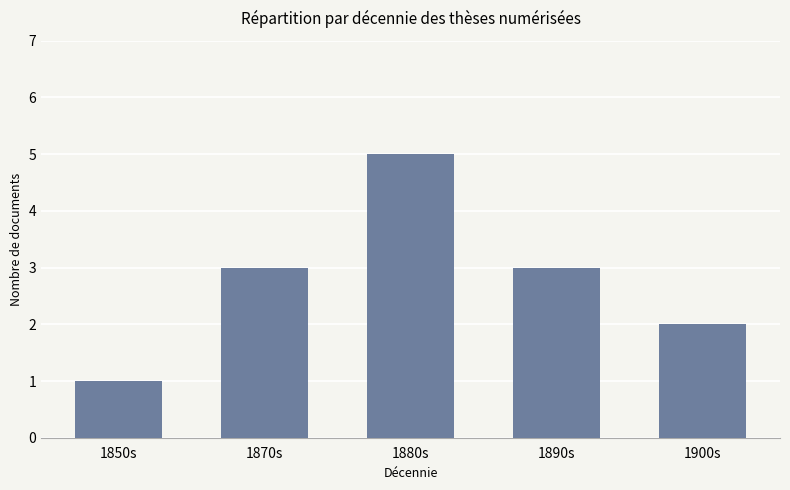

What is the label of the 5th bar from the right?

1850s